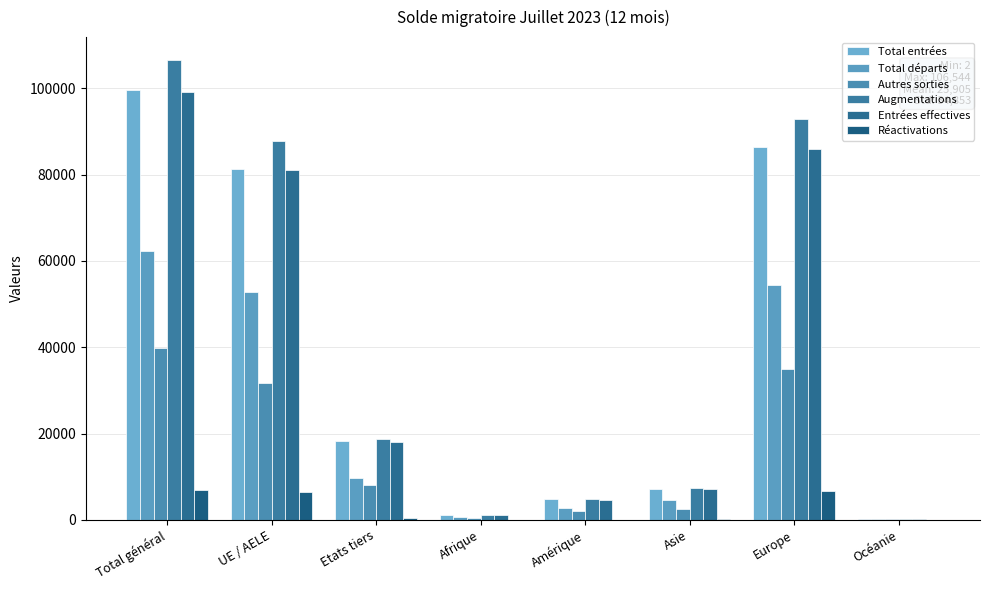

Between Océanie and UE / AELE, which is larger?

UE / AELE